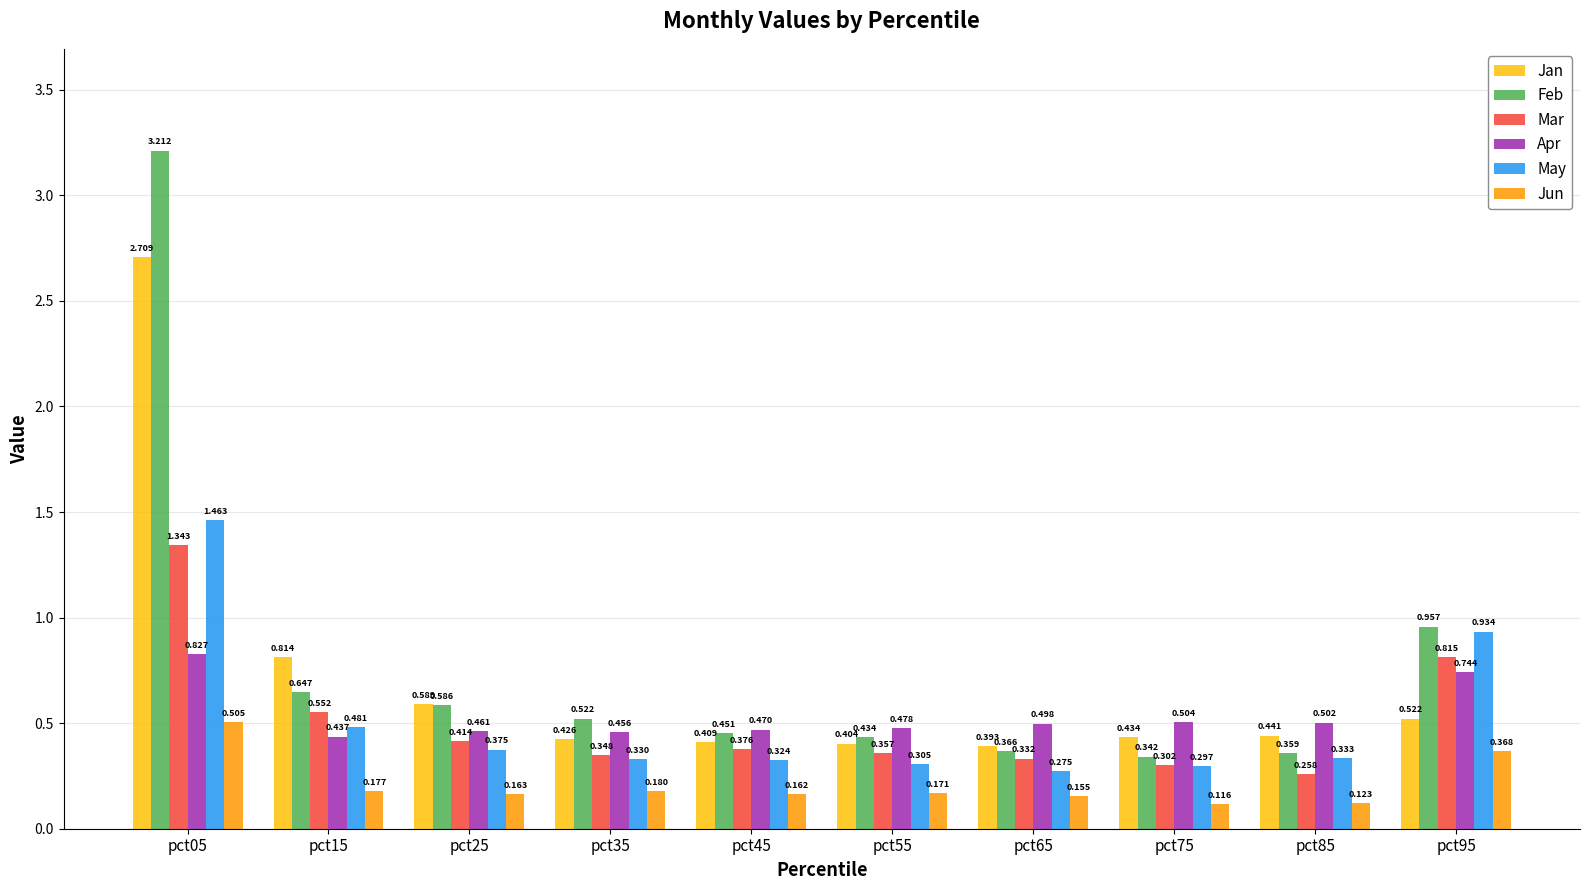

Rank the series at pct85 from highest to lowest value.

Apr, Jan, Feb, May, Mar, Jun